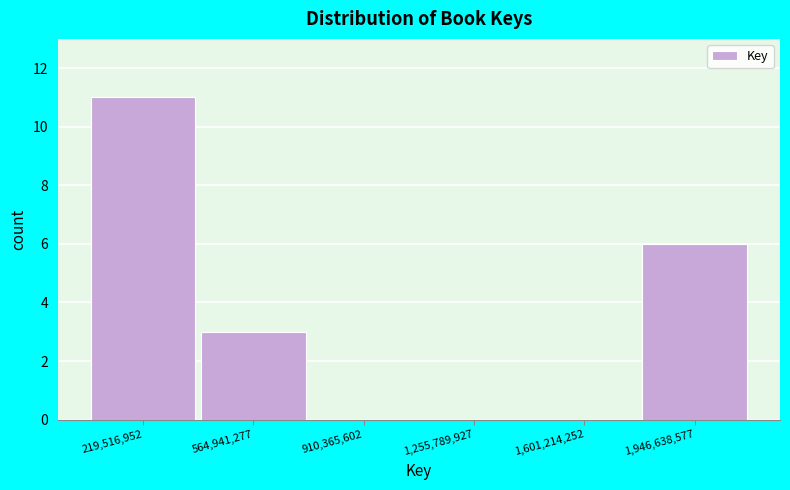

Which range on the x-axis has the tallest bar?

50000000 to 400000000